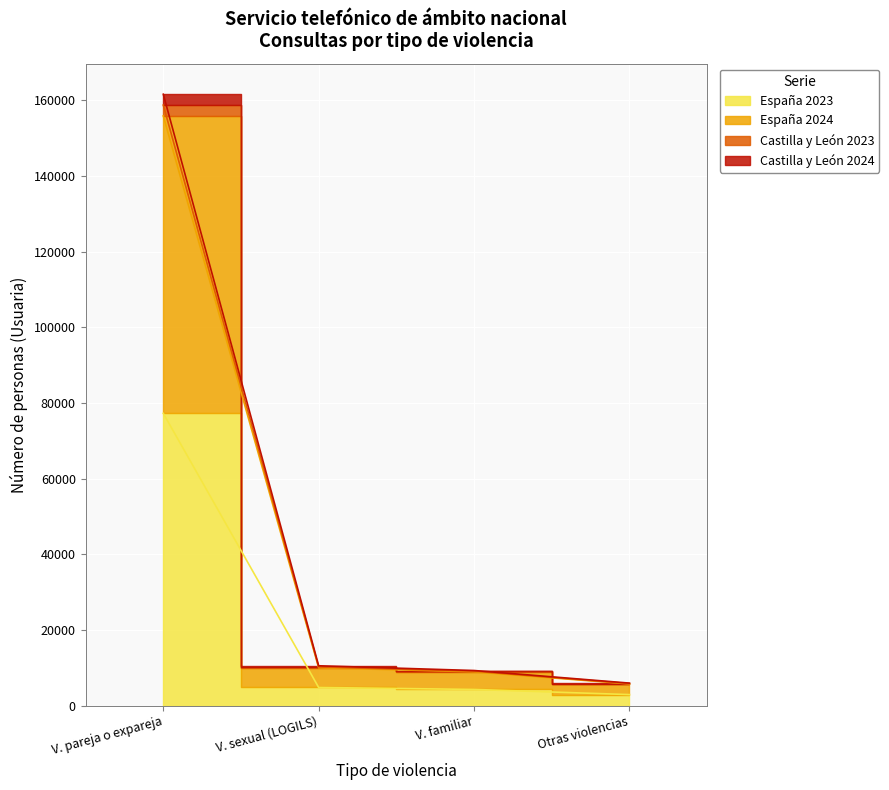

List the labels in order of España 2023 value, smallest first.

Otras violencias, V. familiar, V. sexual (LOGILS), V. pareja o expareja